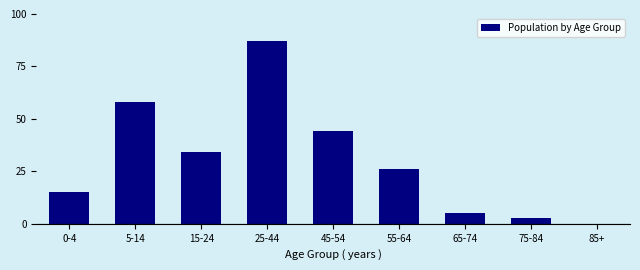

Reading left to right, list all the values displayed in this chart.

0-4=15	5-14=58	15-24=34	25-44=87	45-54=44	55-64=26	65-74=5	75-84=3	85+=0